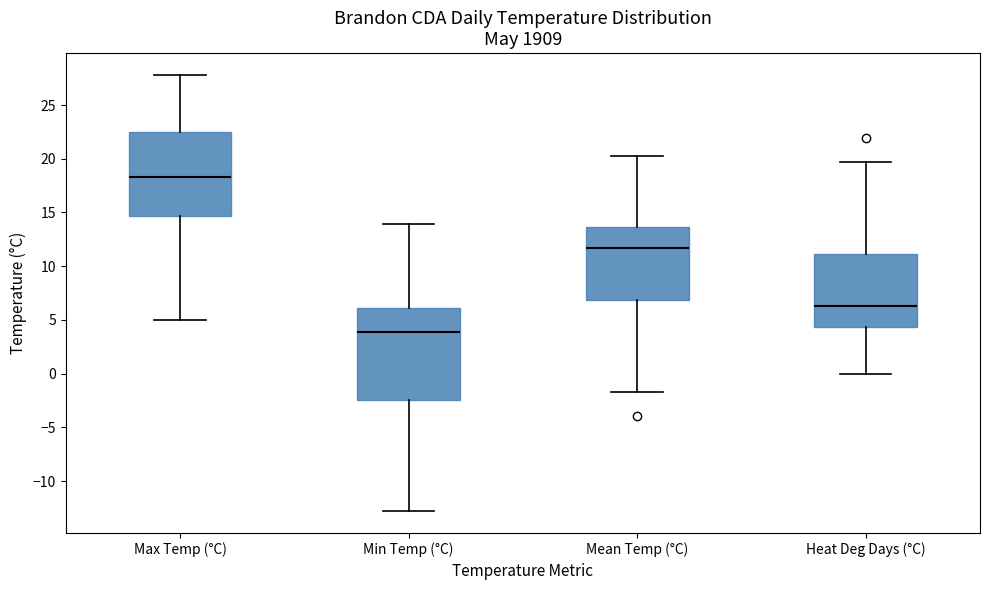

Reading left to right, transcribe this box plot: for each box, give where its median line is, the range the box spans, and where its two whiskers end, as read against the y-axis. The values are not printed on the chart, so give them approximately, as read against the axis.

Max Temp (°C): median 18.5, box 14.5 to 22.5, whiskers 5.0 to 28.0
Min Temp (°C): median 4.0, box -2.5 to 6.0, whiskers -13.0 to 14.0
Mean Temp (°C): median 11.5, box 7.0 to 13.5, whiskers -1.5 to 20.5
Heat Deg Days (°C): median 6.5, box 4.5 to 11.0, whiskers 0.0 to 19.5